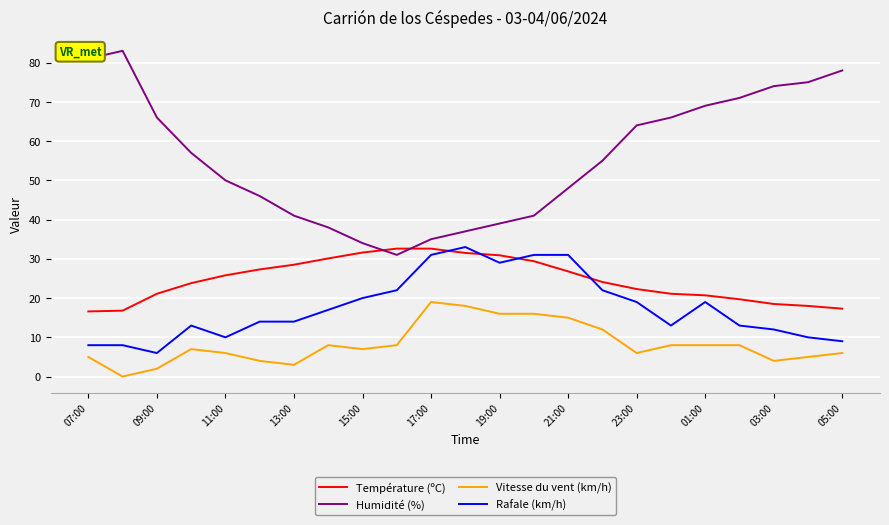

What is the difference between the maximum and minimum values in the Température (ºC) series?

16.0